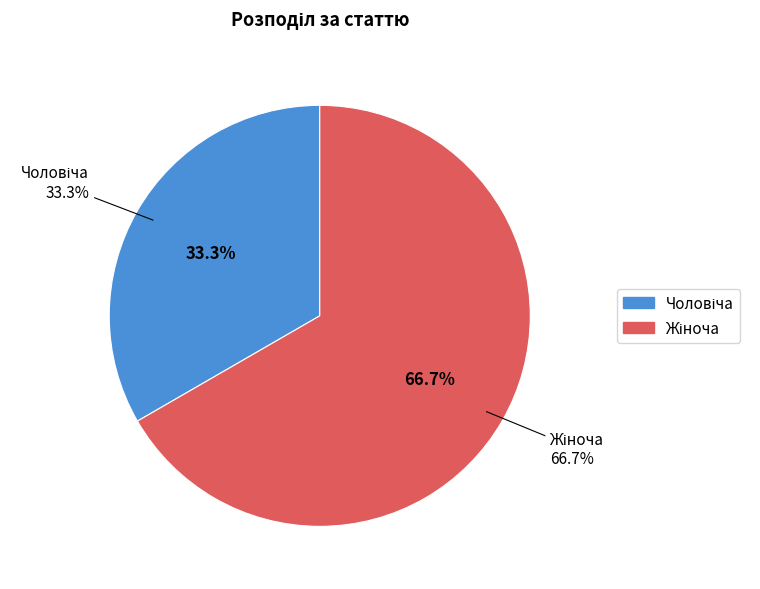

To the nearest percent, what is the difference between the largest and smallest slice percentages?

33%